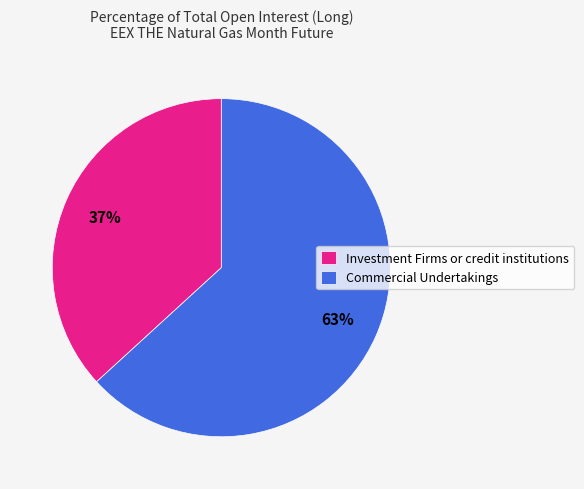

True or false: Investment Firms or credit institutions accounts for 37% of the total.

True